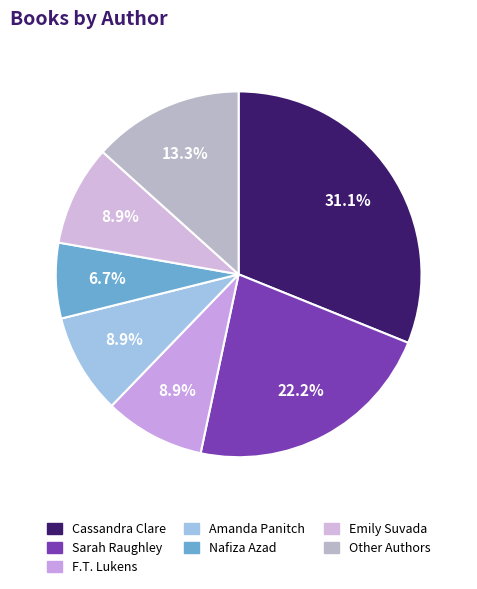

How many slices are in this pie chart?

7